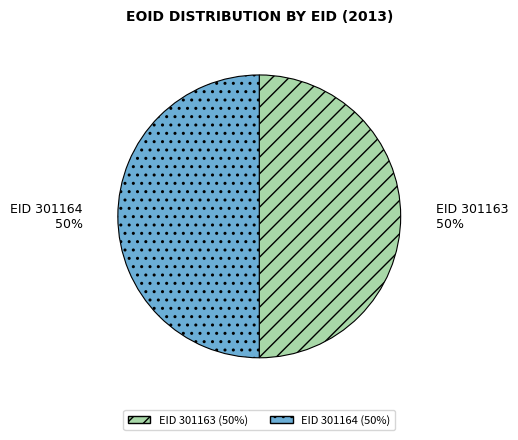

Count the number of slices in the pie.

2